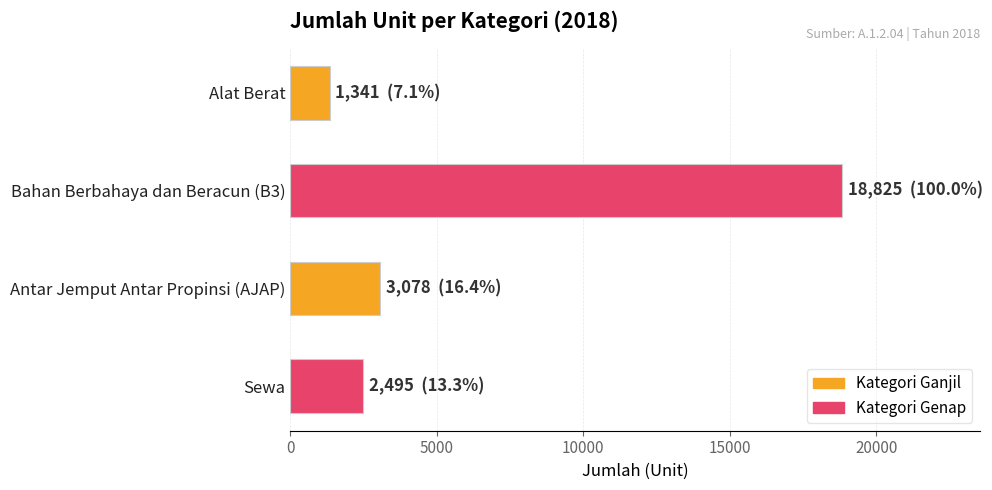

At which label is the value closest to 10083?

Antar Jemput Antar Propinsi (AJAP)